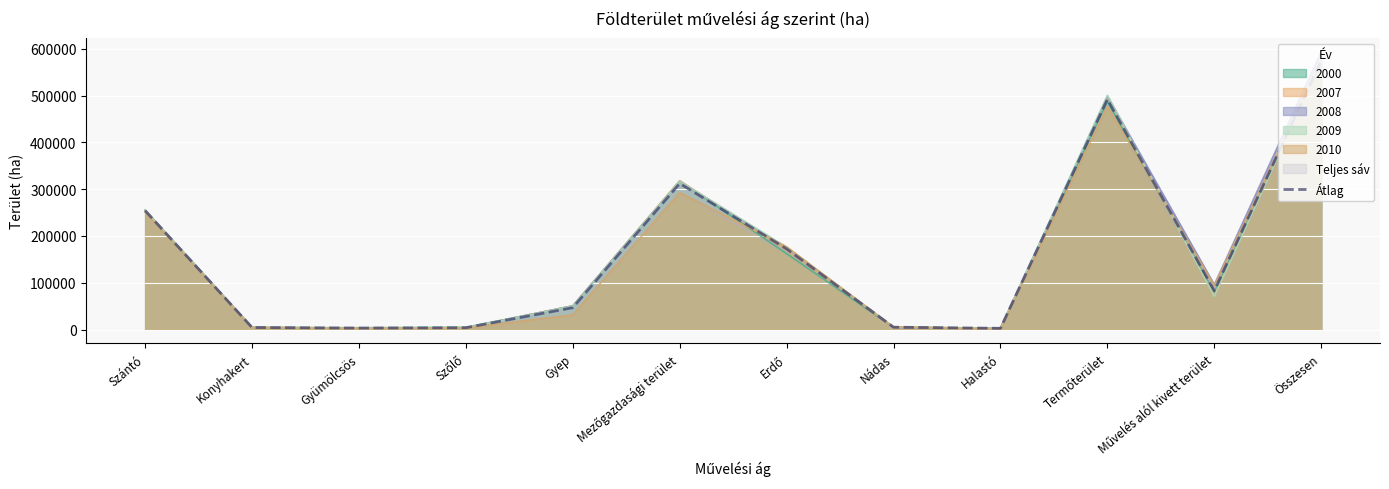

The value at Konyhakert is 4350.6. True or false?

True